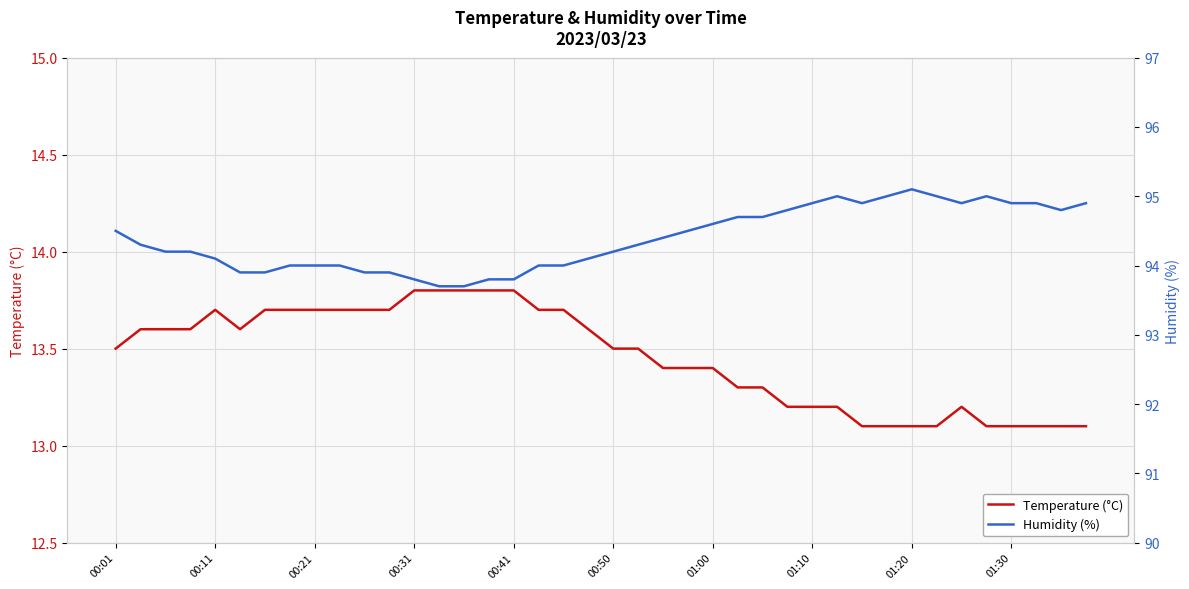

What is the maximum value for Temperature (°C)?

13.8